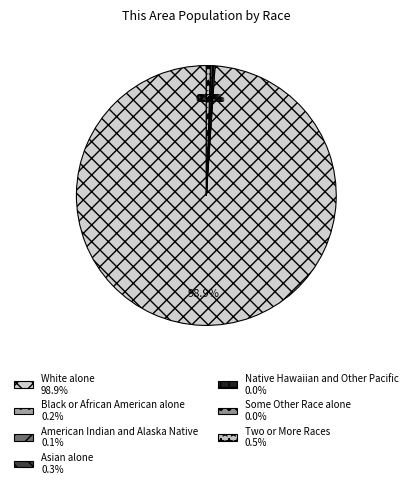

What is the total percentage of Some Other Race alone and American Indian and Alaska Native?

0.1%